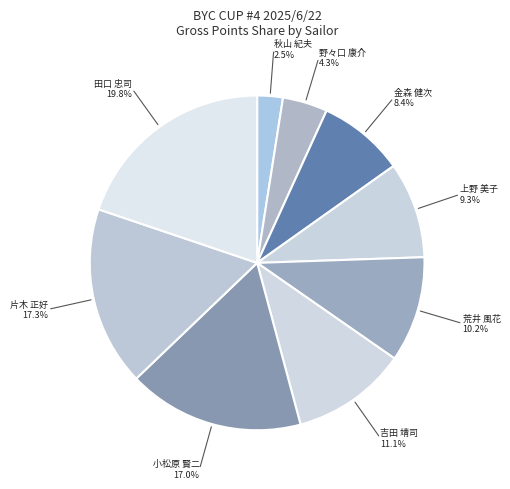

What is the largest slice in the pie chart?

田口 忠司